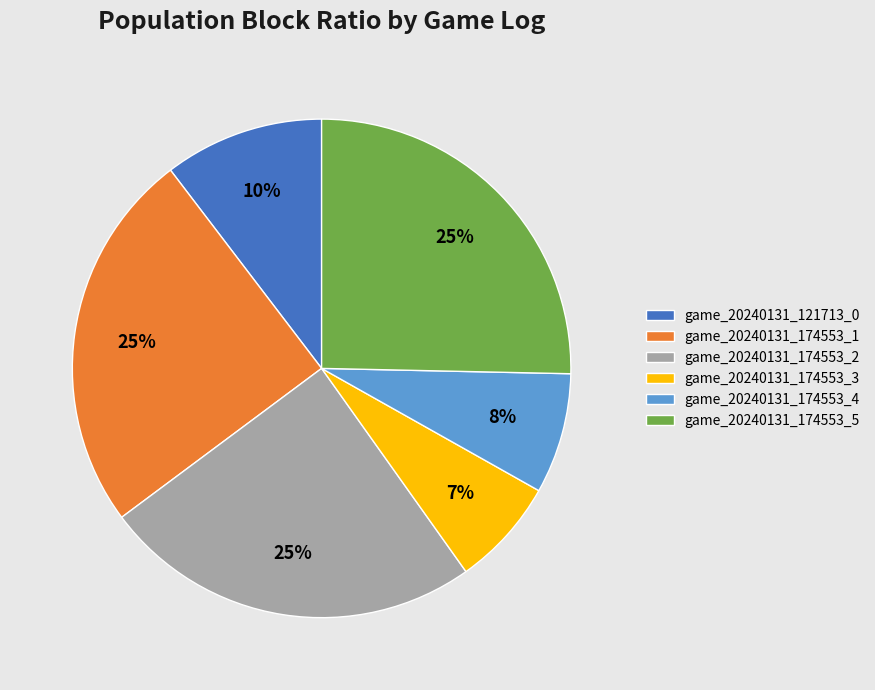

What is the smallest slice in the pie chart?

game_20240131_174553_3